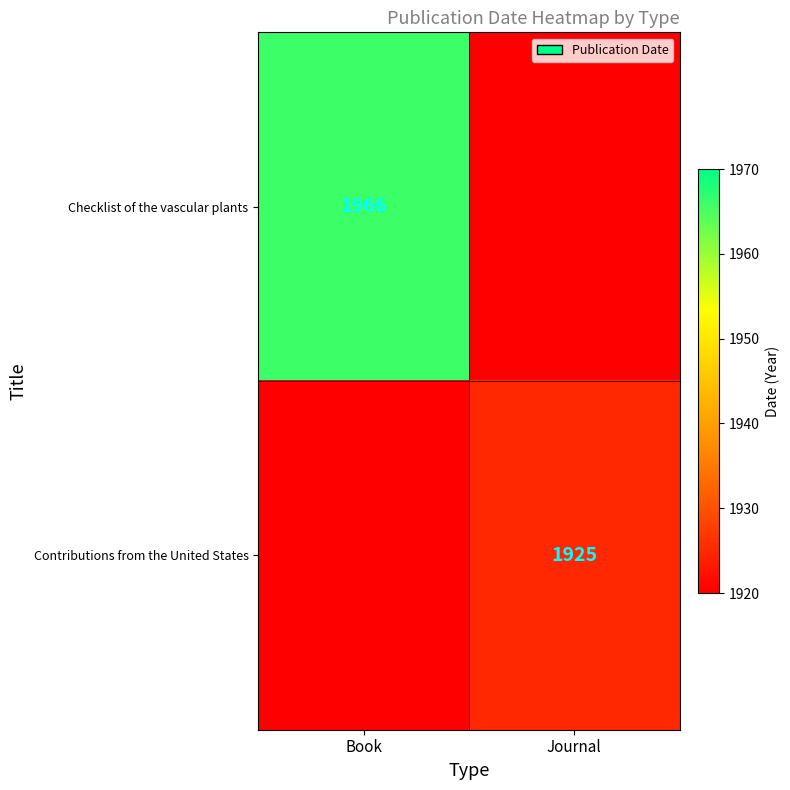

True or false: Checklist of the vascular plants has a value of 804 at Book.

False